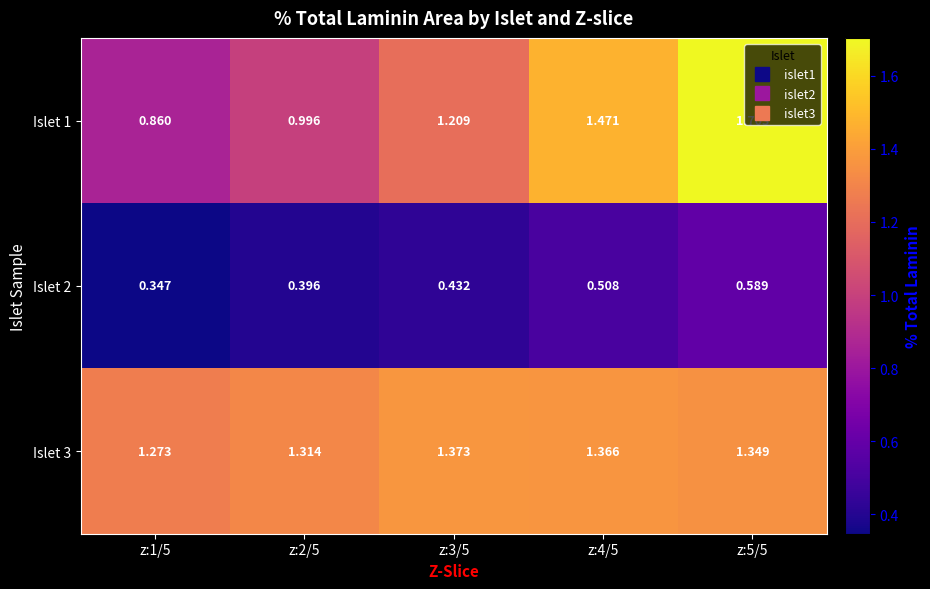

At which category does the chart reach its minimum across all series?

z:1/5